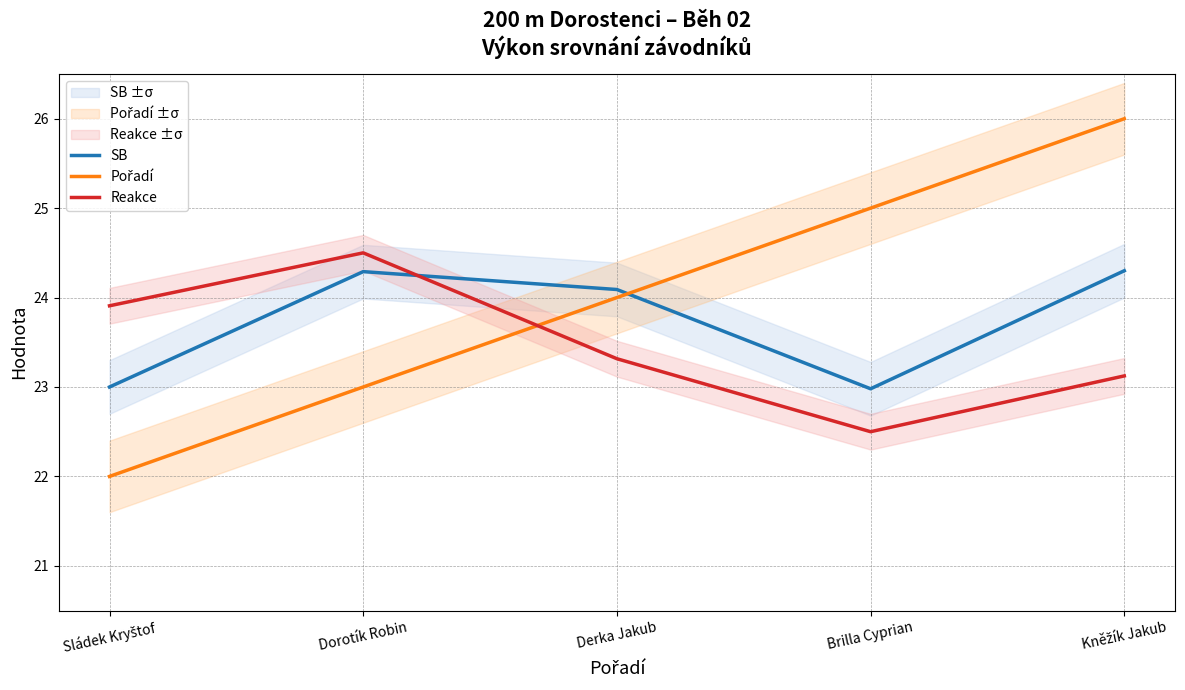

Rank the categories by SB value from lowest to highest.

Brilla Cyprian, Sládek Kryštof, Derka Jakub, Dorotík Robin, Kněžík Jakub